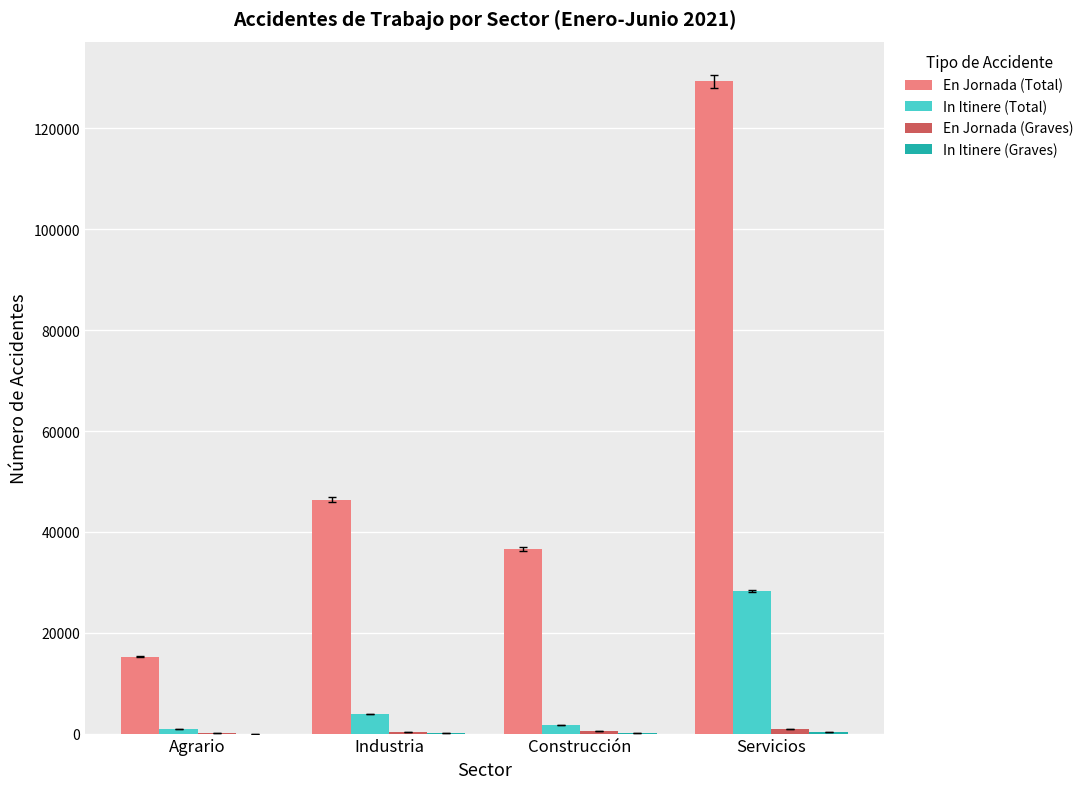

How many groups of bars are there?

4